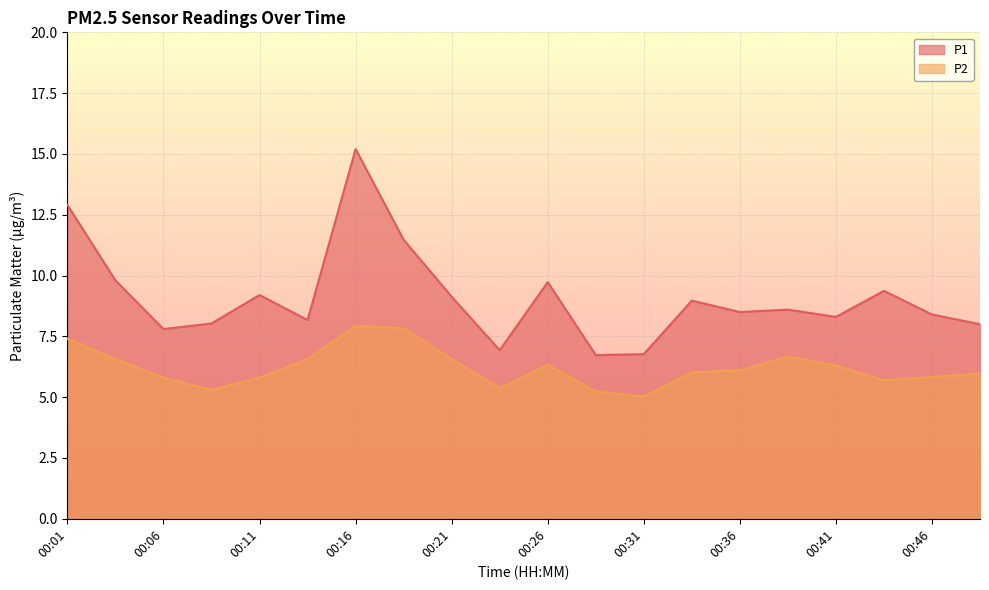

List the series in order of their overall mean, lowest first.

P2, P1